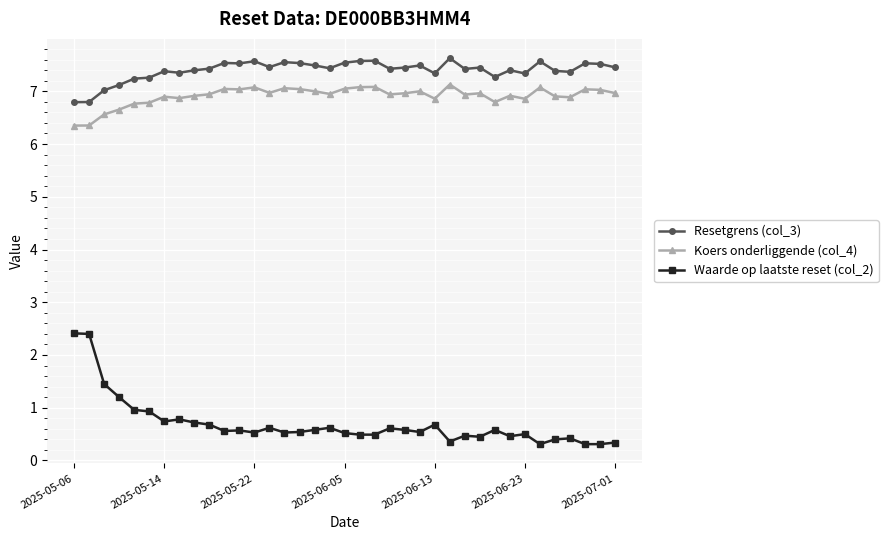

What is the value of the Koers onderliggende (col_4) point at the 28th from the left?

7.0